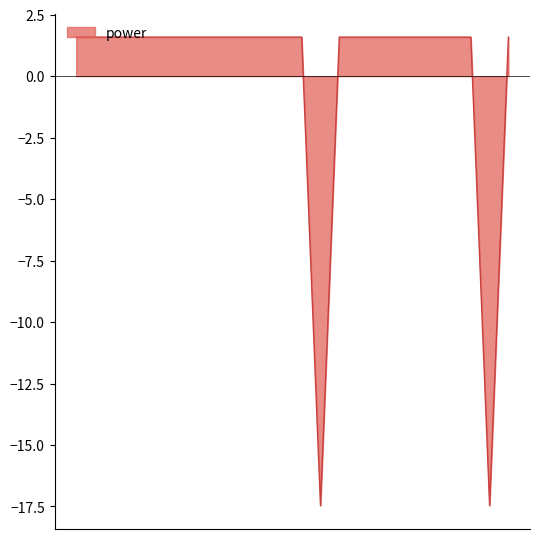

What is the difference between the maximum and minimum values?

19.1